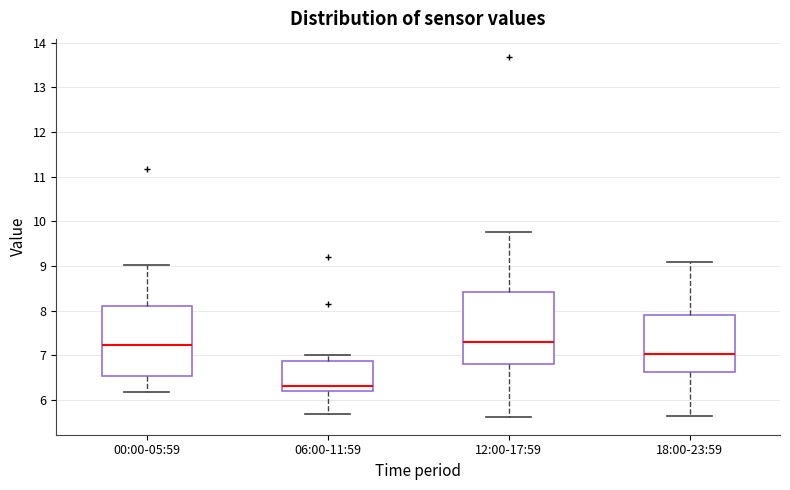

Where is the upper edge of the box for 18:00-23:59 on the y-axis? The values are not printed on the chart, so give them approximately, as read against the axis.

7.9